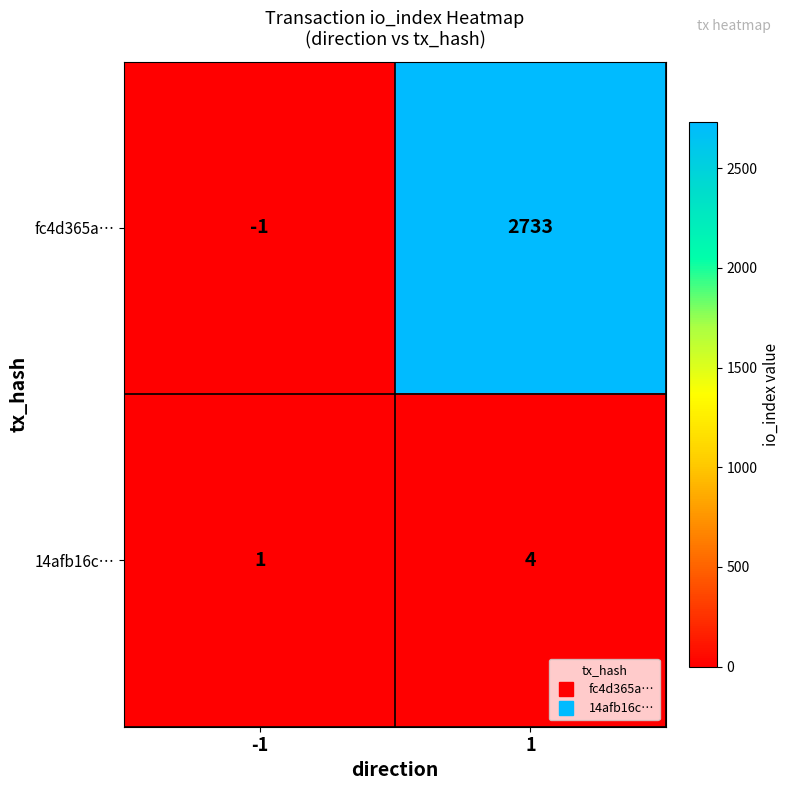

What is the average value of the fc4d365a… series?

1366